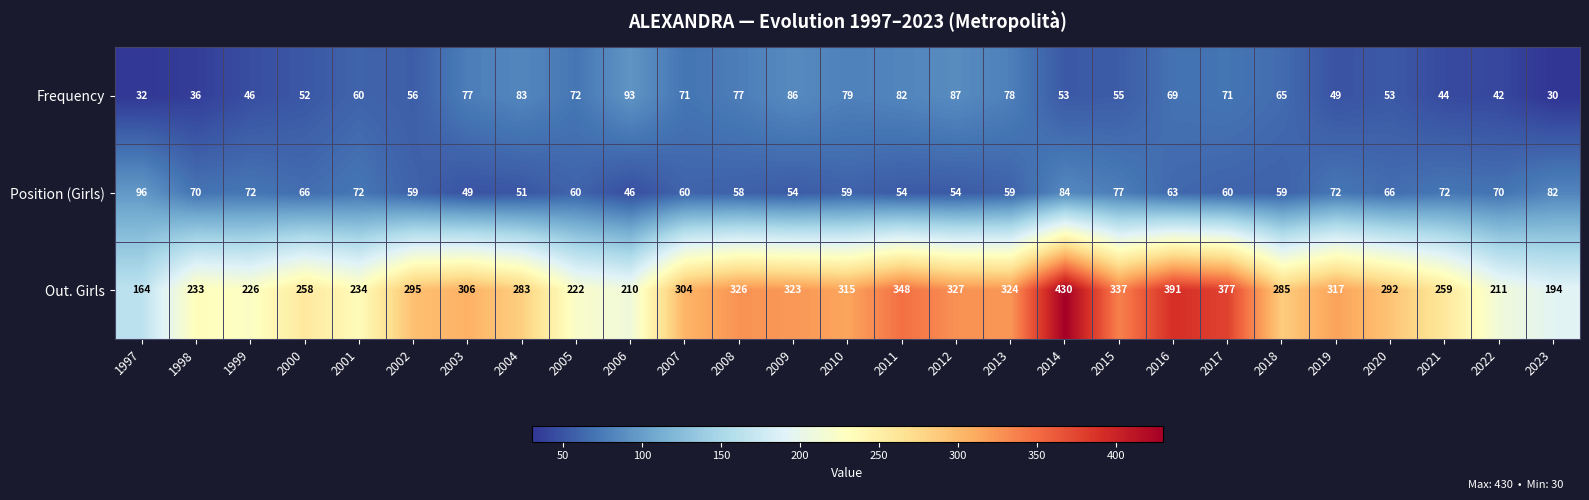

The Frequency series shows 52 at 2000. True or false?

True